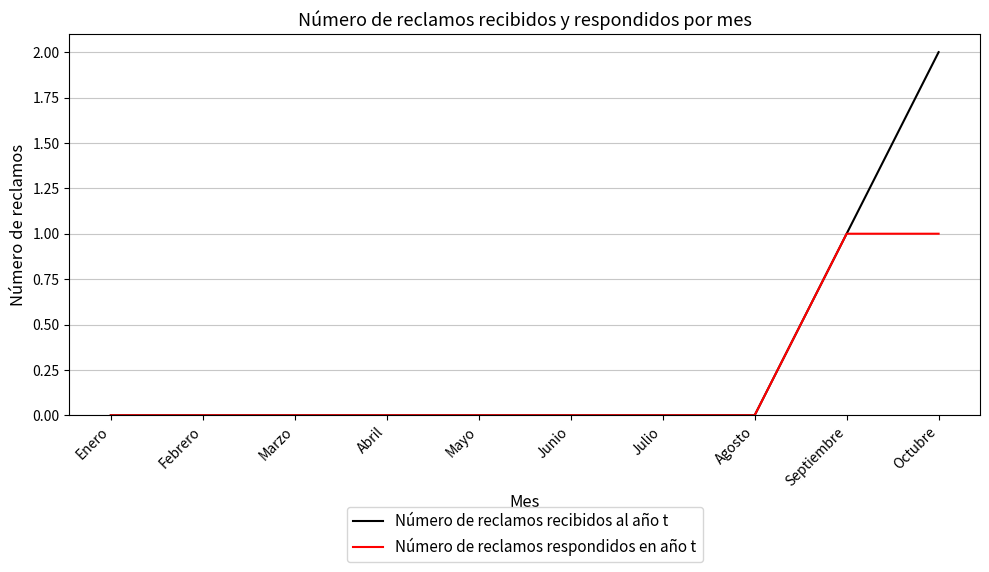

What position from the left is Marzo?

3